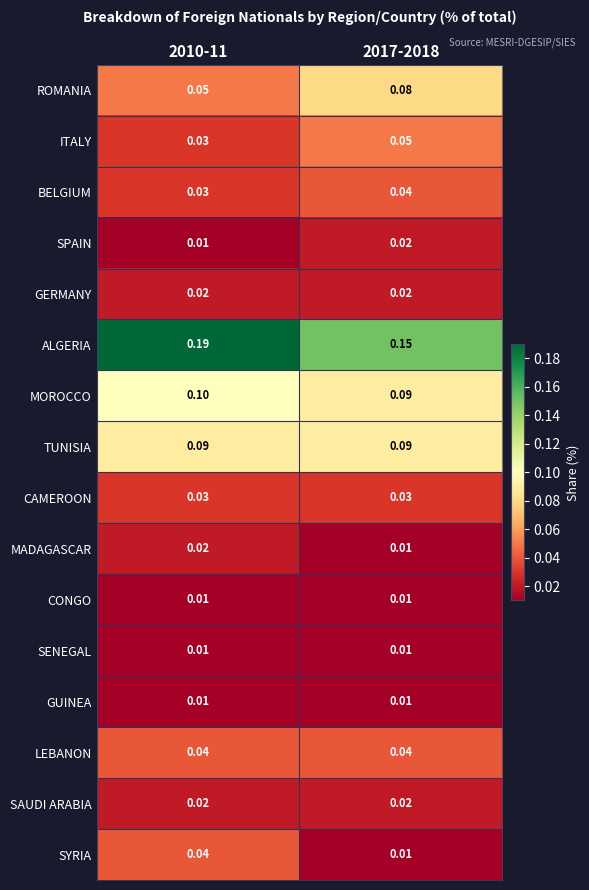

Which series has the largest range (max minus min)?

ALGERIA